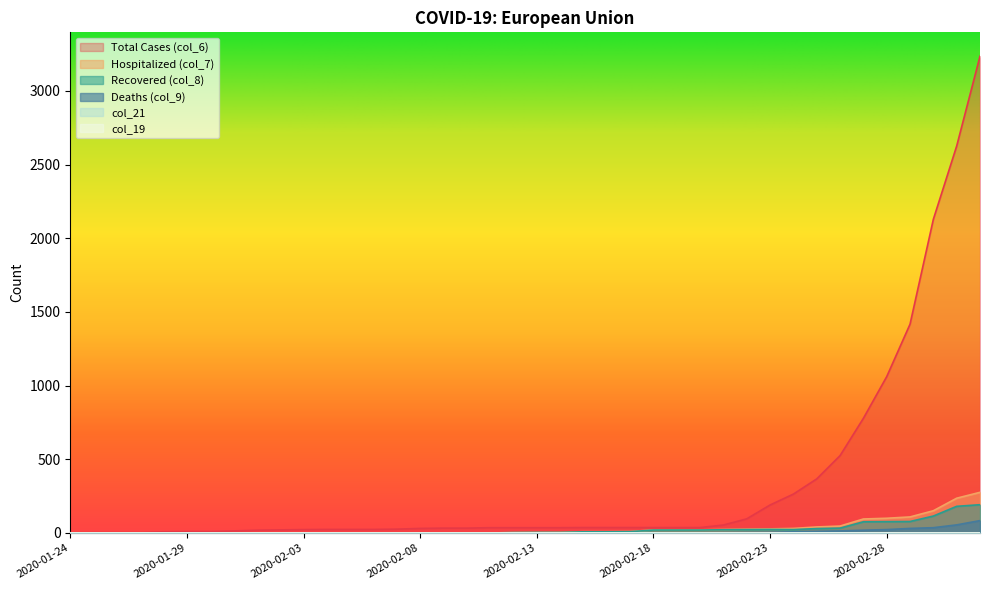

What is the label of the 13th point from the left?

2020-02-05